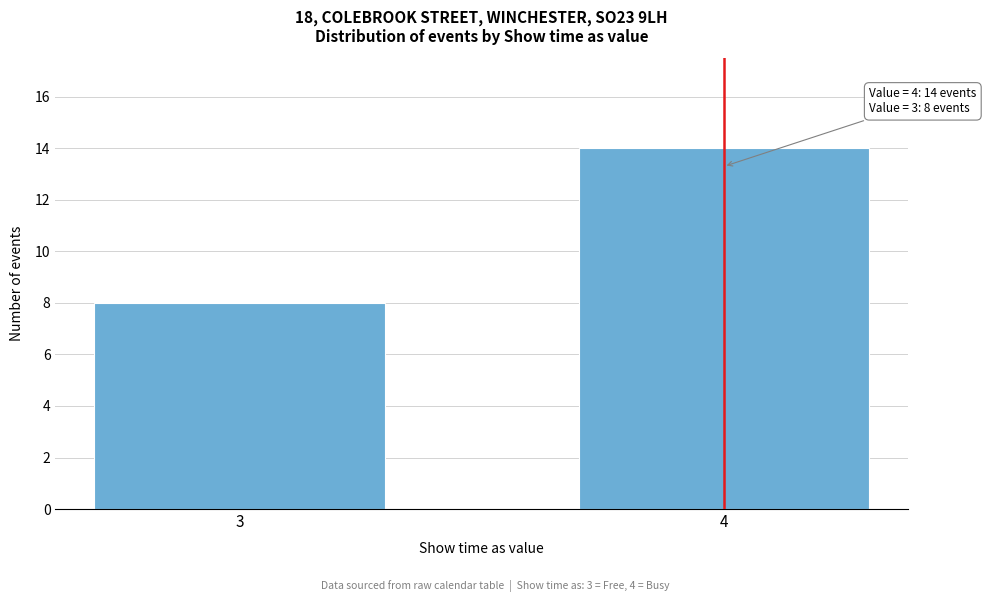

Reading left to right, list all the values displayed in this chart.

8	14